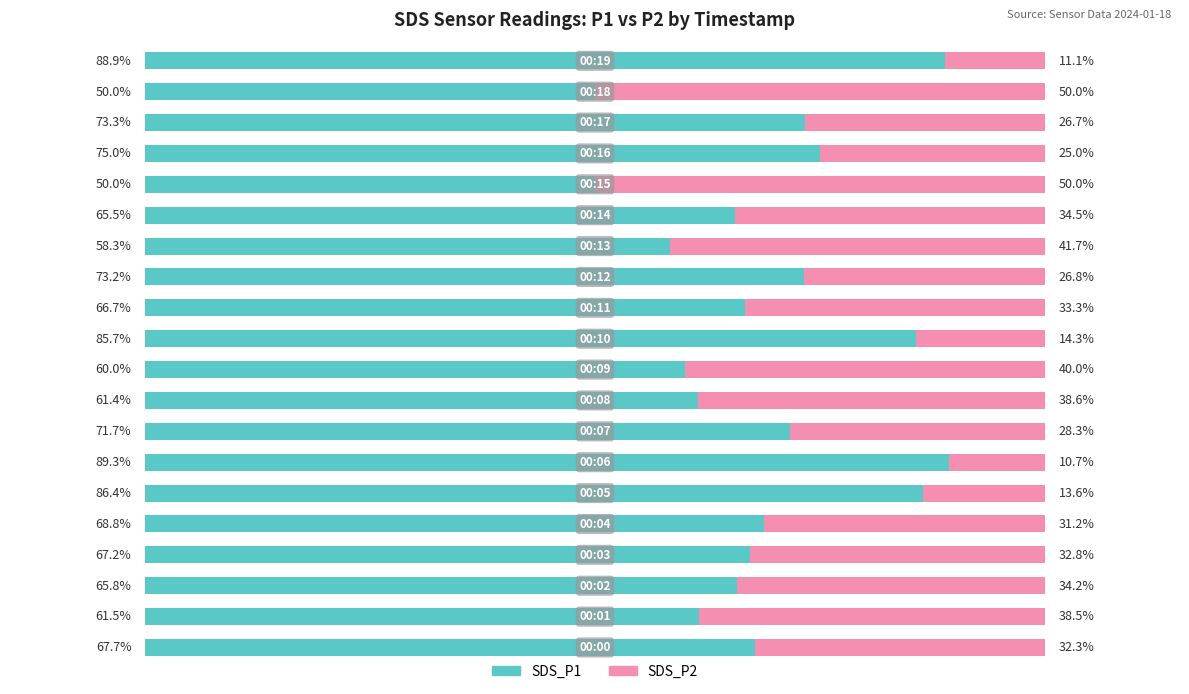

What are all the series names shown in the legend?

SDS_P1, SDS_P2